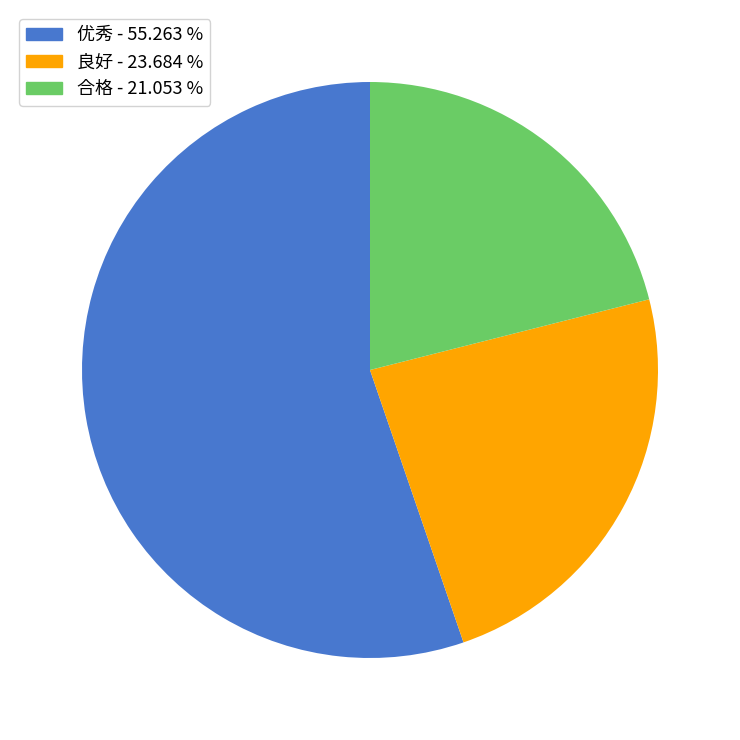

Combined, do 优秀 and 良好 account for over 50%?

Yes